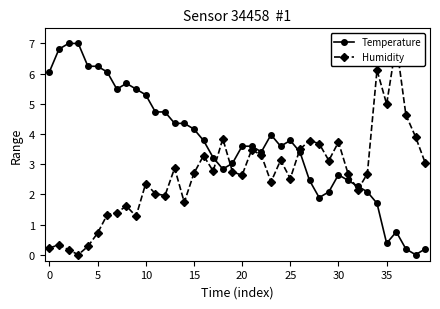

List the series in order of their peak value, lowest first.

Temperature, Humidity